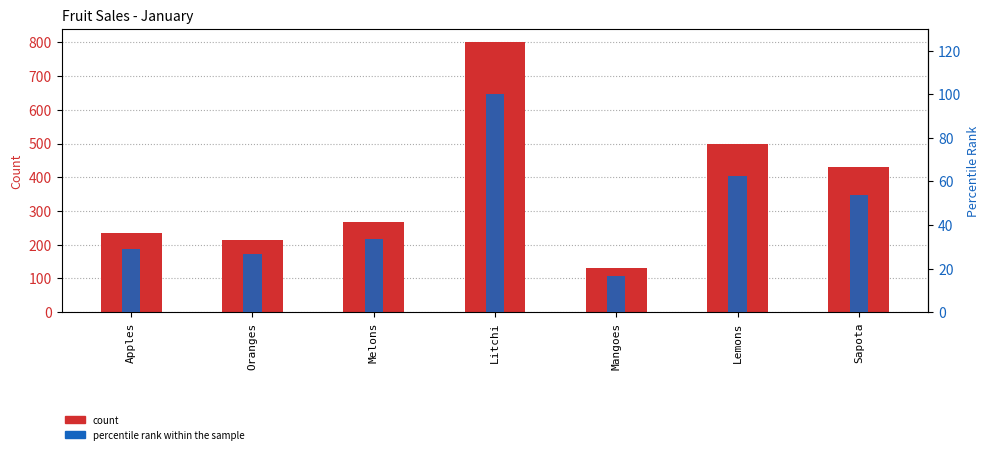

The value of count at Melons is 104.4. True or false?

False